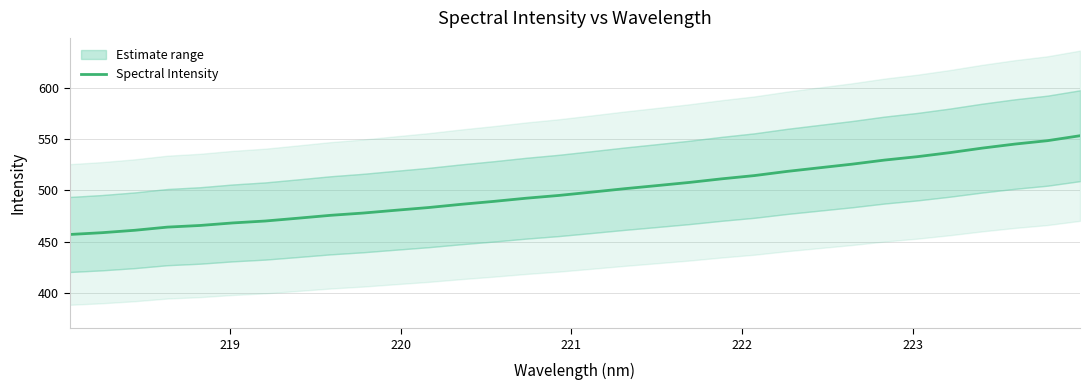

Reading right to left, what are all the values shown in this chart?

553.2	548.3	545.0	541.1	536.7	532.7	529.4	525.4	521.9	518.4	514.3	511.2	507.6	504.5	501.5	498.2	495.0	492.3	489.2	486.3	483.2	480.5	477.8	475.6	472.8	470.0	468.2	465.7	464.1	461.0	458.7	456.9